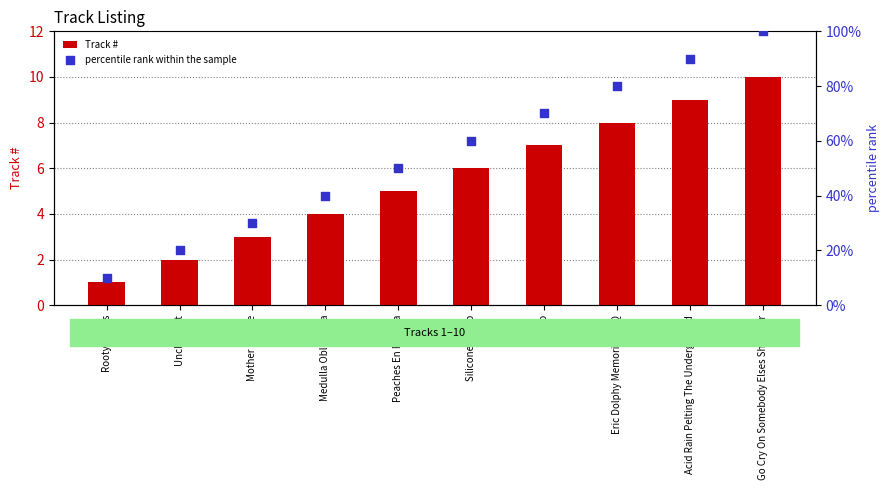

Which series contains the highest Y value?

percentile rank within the sample